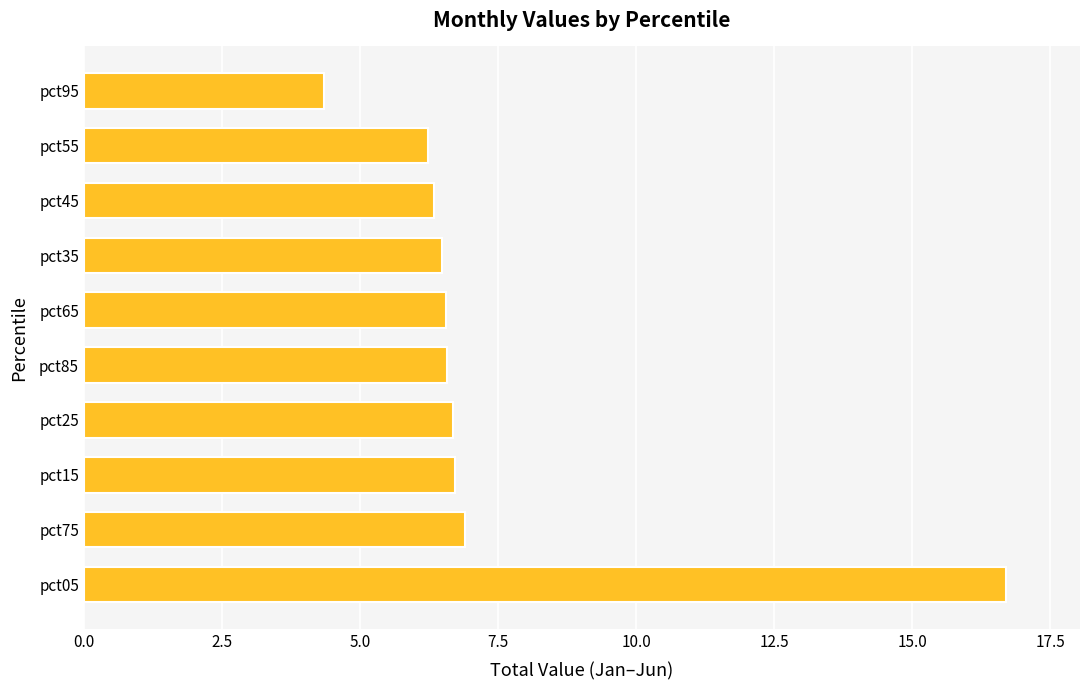

What is the sum of all values?

73.5